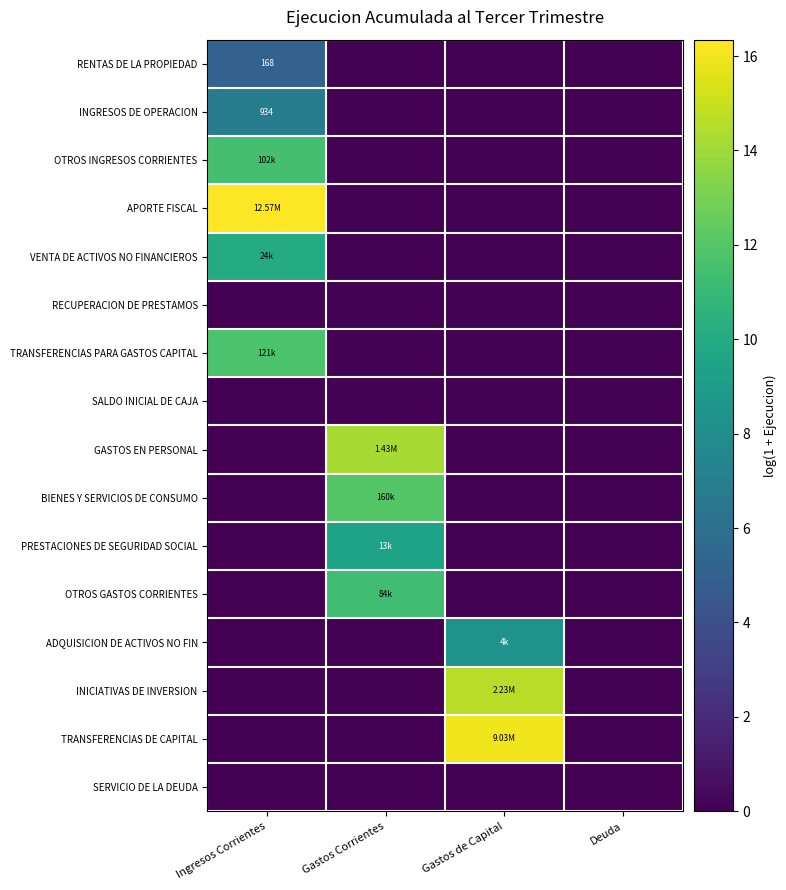

What is the sum of all TRANSFERENCIAS DE CAPITAL values?

16.0